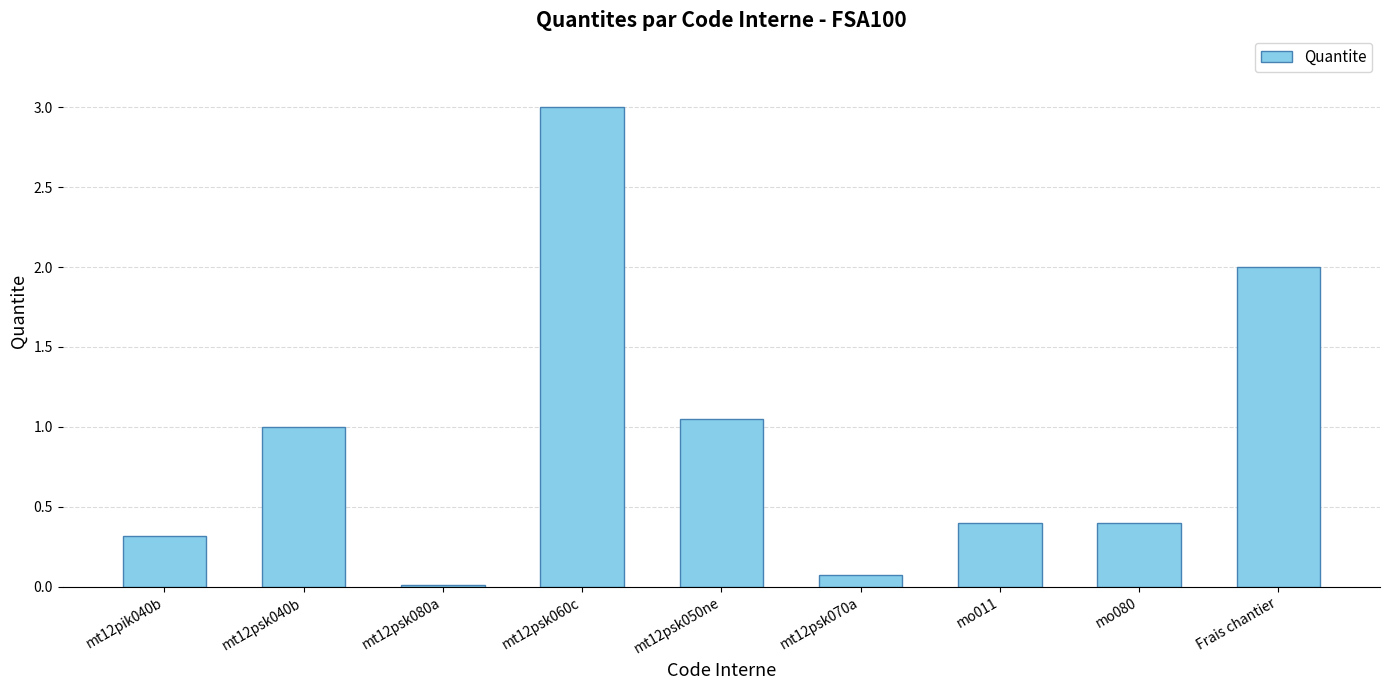

What value does the data have at Frais chantier?

2.0